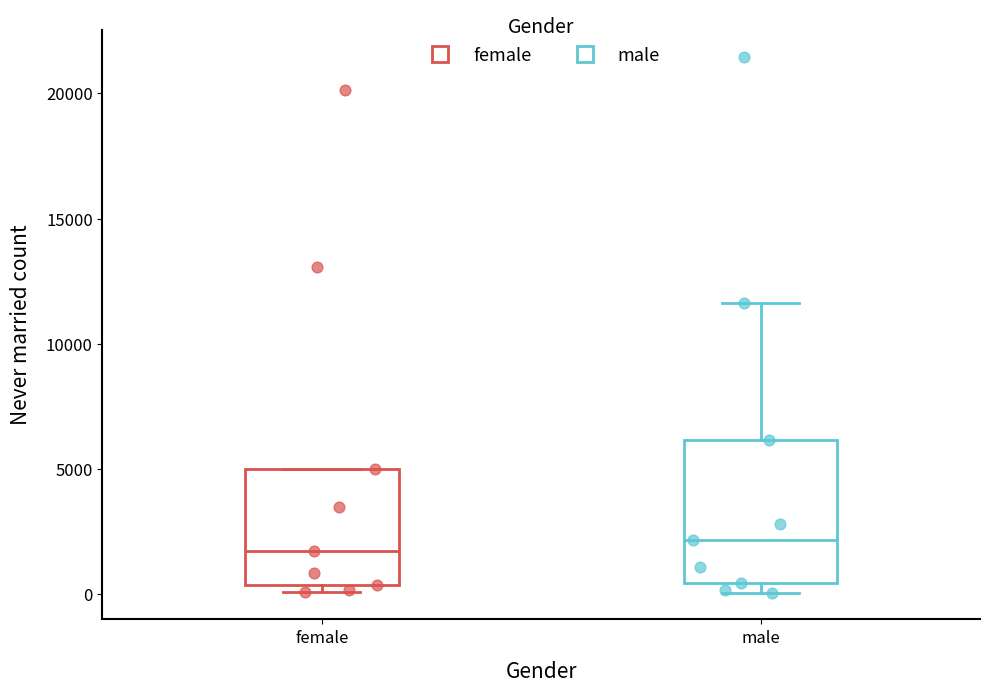

Where is the upper edge of the box for female on the y-axis? The values are not printed on the chart, so give them approximately, as read against the axis.

5000